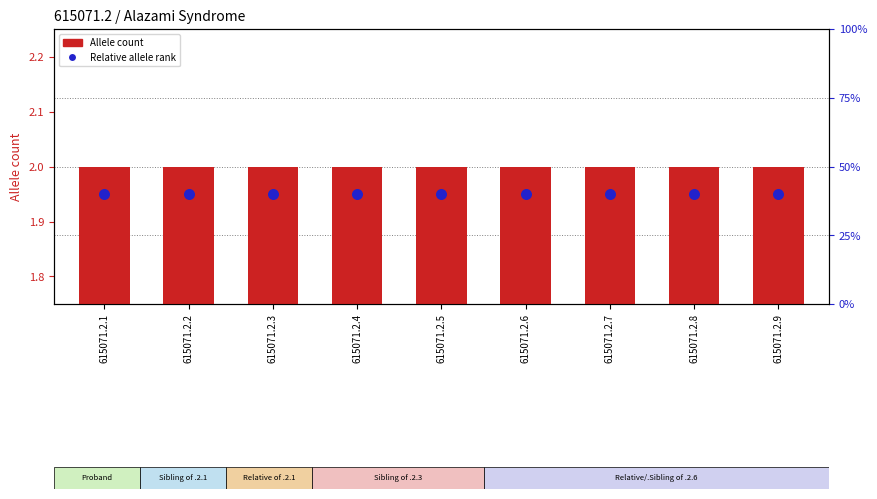

What is the total value across all series at 615071.2.7?

4.0